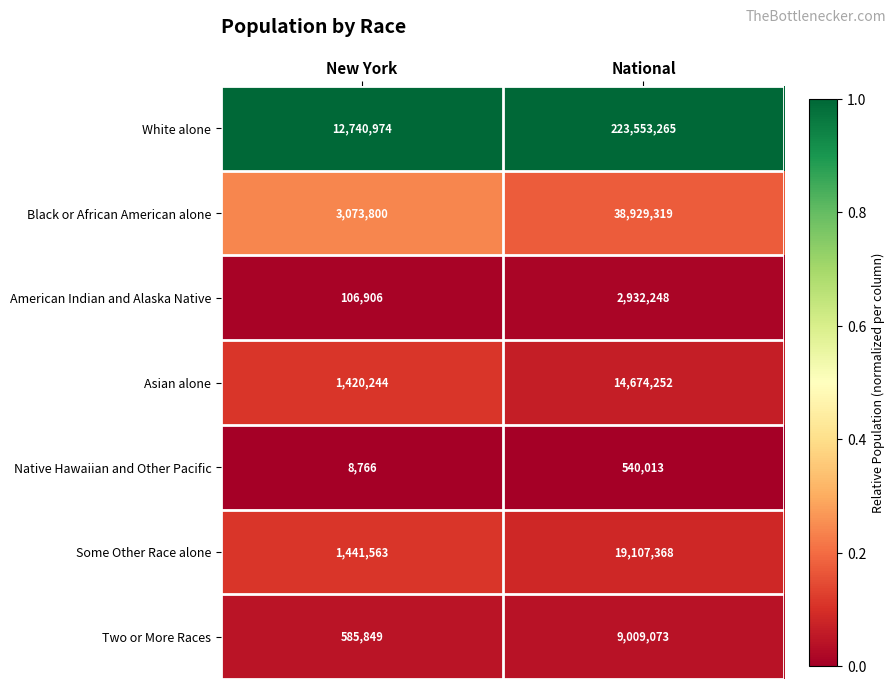

Which series has the widest spread of values?

White alone